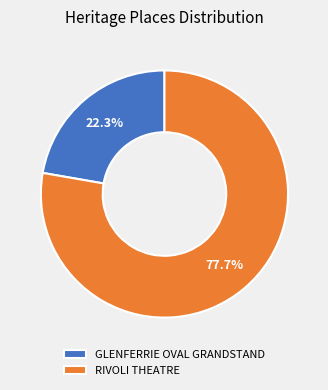

To the nearest percent, what percentage of the pie is GLENFERRIE OVAL GRANDSTAND?

22%